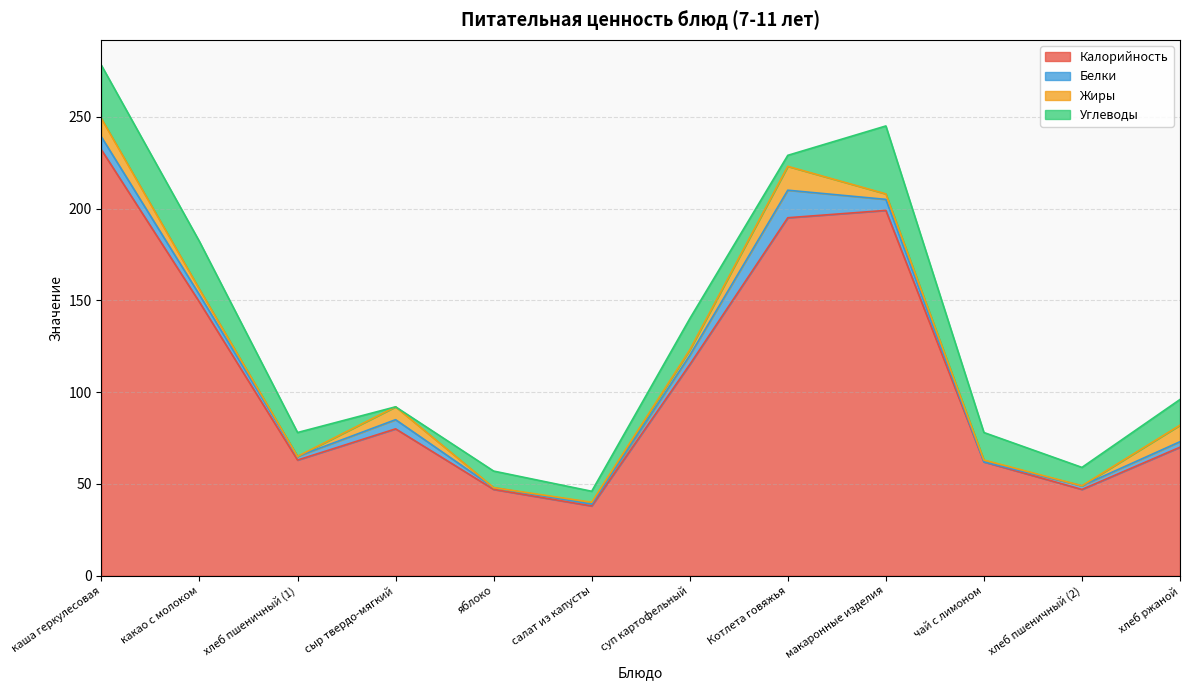

Reading left to right, what are all the values shown in this chart?

Калорийность: каша геркулесовая=232	какао с молоком=149	хлеб пшеничный (1)=63	сыр твердо-мягкий=80	яблоко=47	салат из капусты=38	суп картофельный=115	Котлета говяжья=195	макаронные изделия=199	чай с лимоном=62	хлеб пшеничный (2)=47	хлеб ржаной=70
Белки: каша геркулесовая=7	какао с молоком=4	хлеб пшеничный (1)=2	сыр твердо-мягкий=5	яблоко=1	салат из капусты=1	суп картофельный=5	Котлета говяжья=15	макаронные изделия=6	чай с лимоном=0	хлеб пшеничный (2)=2	хлеб ржаной=3
Жиры: каша геркулесовая=10	какао с молоком=3	хлеб пшеничный (1)=0	сыр твердо-мягкий=7	яблоко=0	салат из капусты=1	суп картофельный=3	Котлета говяжья=13	макаронные изделия=3	чай с лимоном=1	хлеб пшеничный (2)=0	хлеб ржаной=9
Углеводы: каша геркулесовая=29	какао с молоком=26	хлеб пшеничный (1)=13	сыр твердо-мягкий=0	яблоко=9	салат из капусты=6	суп картофельный=17	Котлета говяжья=6	макаронные изделия=37	чай с лимоном=15	хлеб пшеничный (2)=10	хлеб ржаной=14